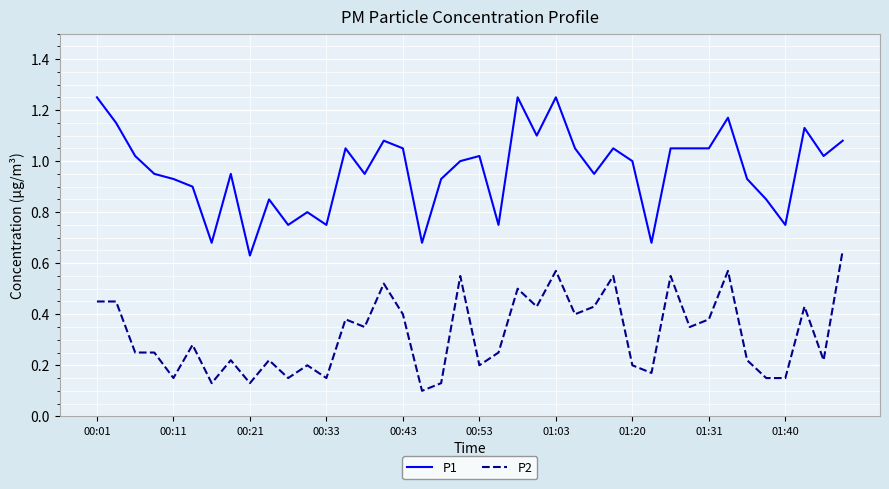

True or false: P2 and P1 cross at least once.

False